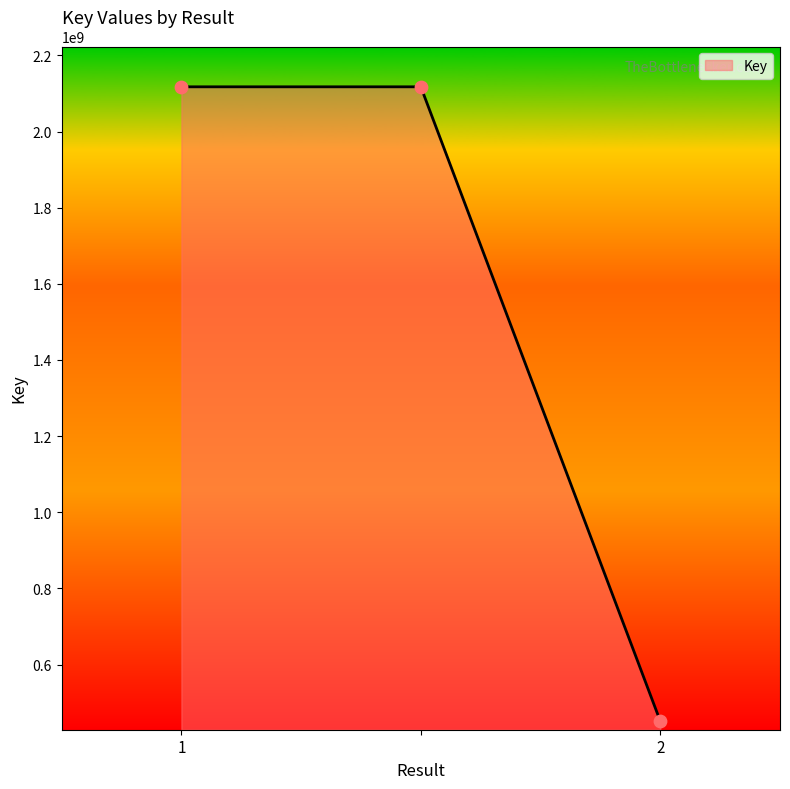

What is the smallest value displayed?

451424376